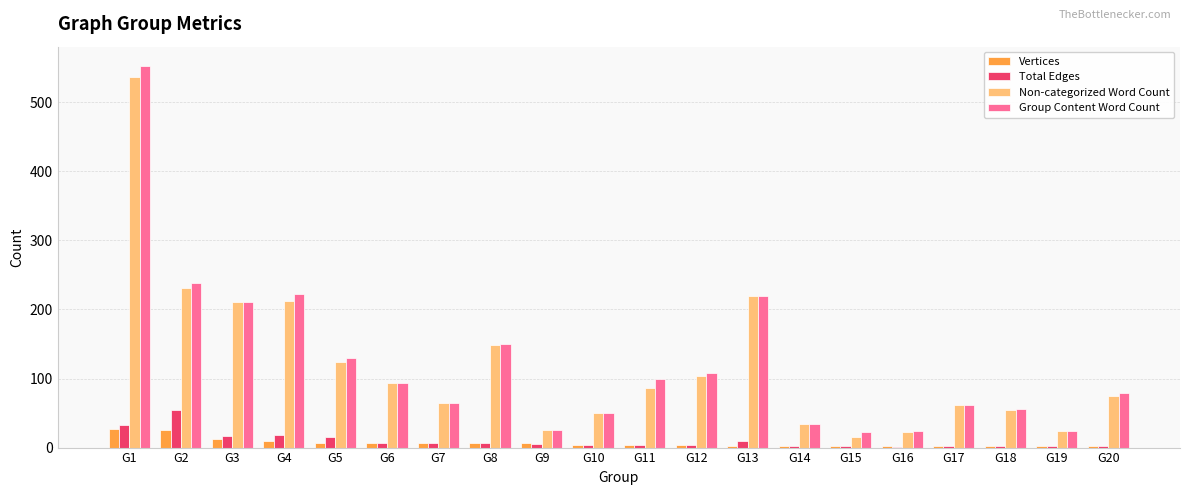

Between G1 and G16, which series saw the biggest shift?

Group Content Word Count